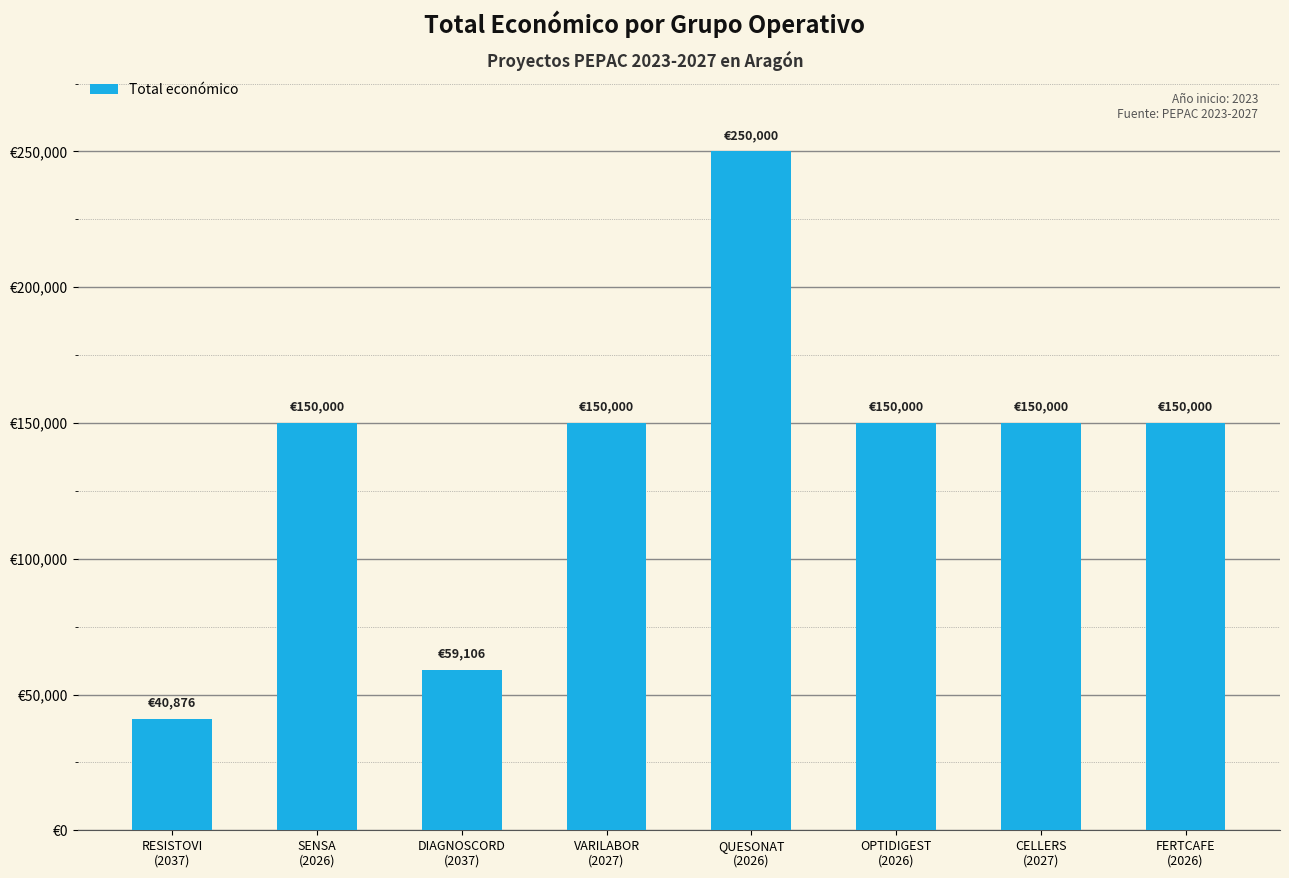

Reading left to right, list all the values displayed in this chart.

40876	150000	59106	150000	250000	150000	150000	150000